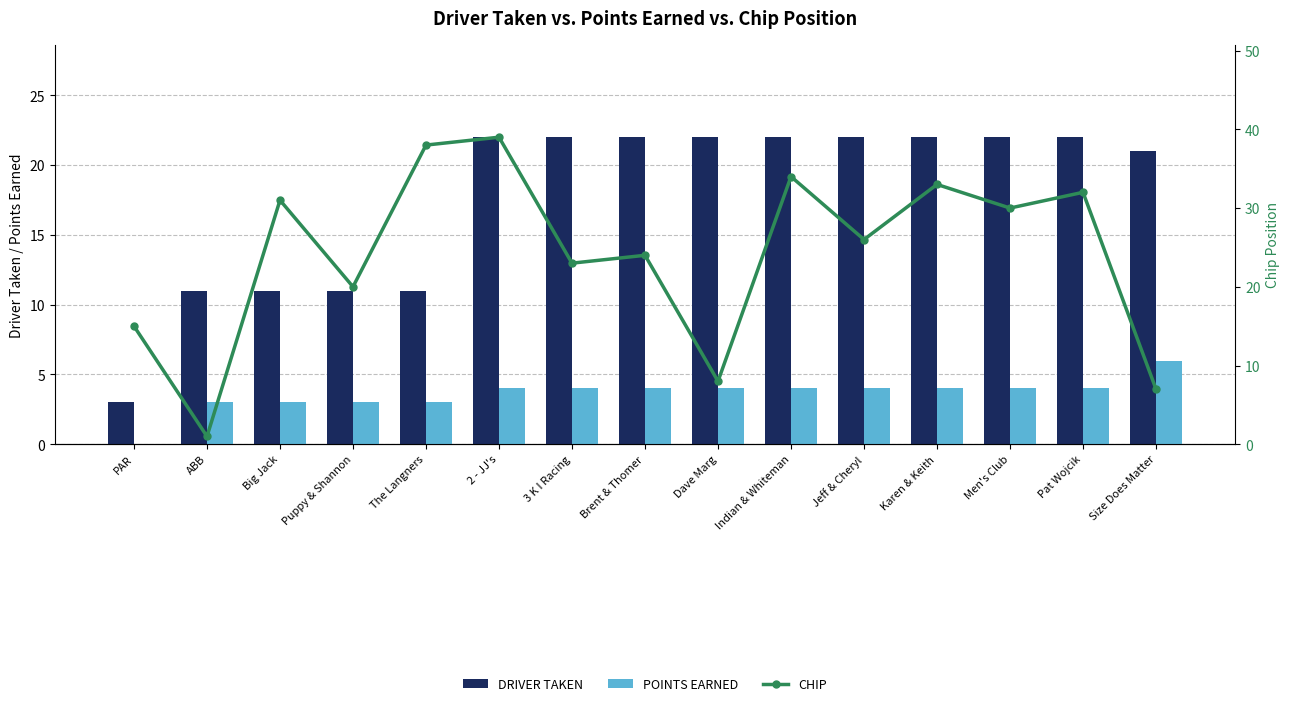

What is the value of the CHIP bar at the 7th from the left?

23